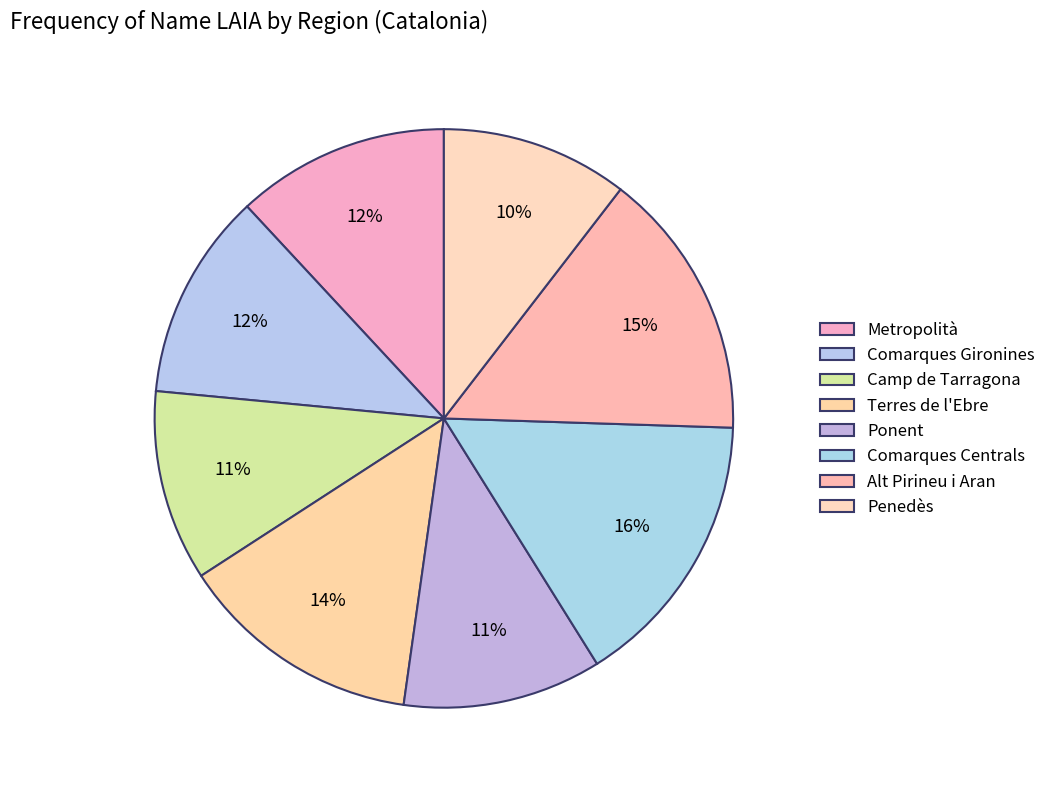

Which category has the biggest portion of the pie?

Comarques Centrals